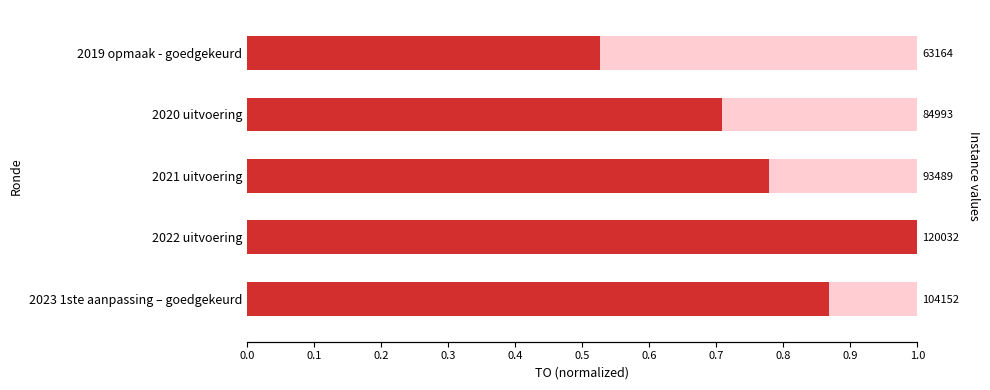

Reading right to left, extract all data points from this chart.

0.4=0.5	0.3=0.7	0.2=0.8	0.1=1.0	0.0=0.9